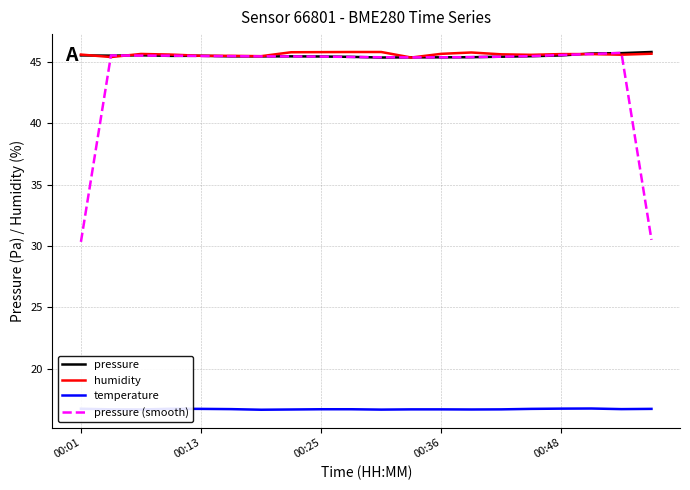

True or false: pressure (smooth) and temperature intersect in this chart.

False